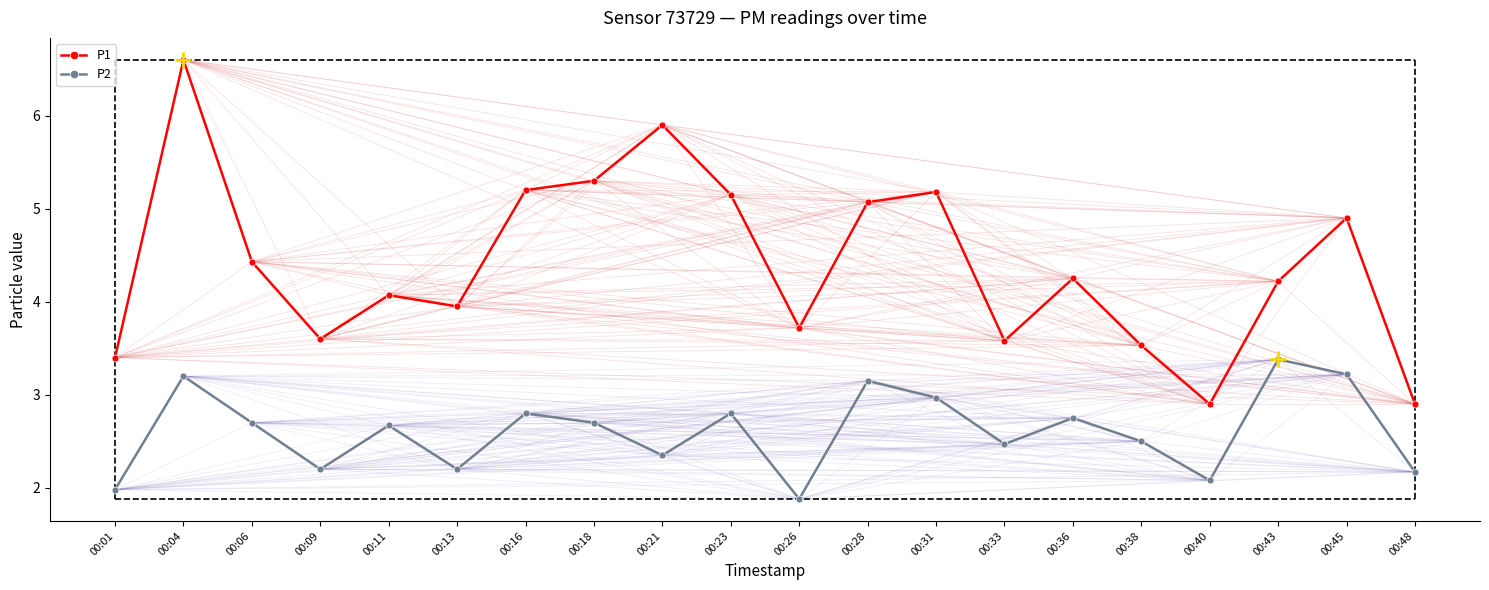

What is the difference between the second highest and minimum values in the P2 series?

1.3